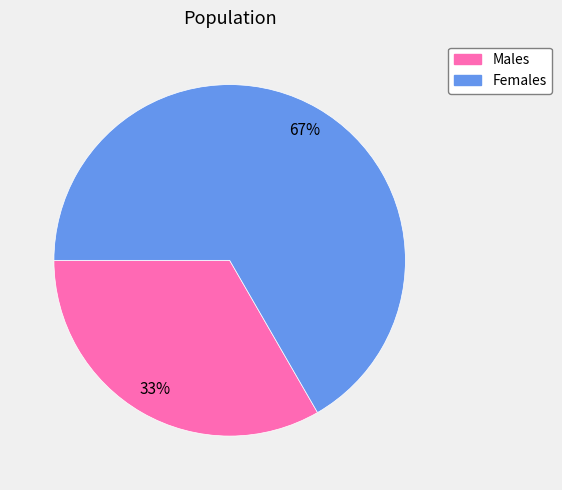

To the nearest percent, what is the average slice percentage?

50%